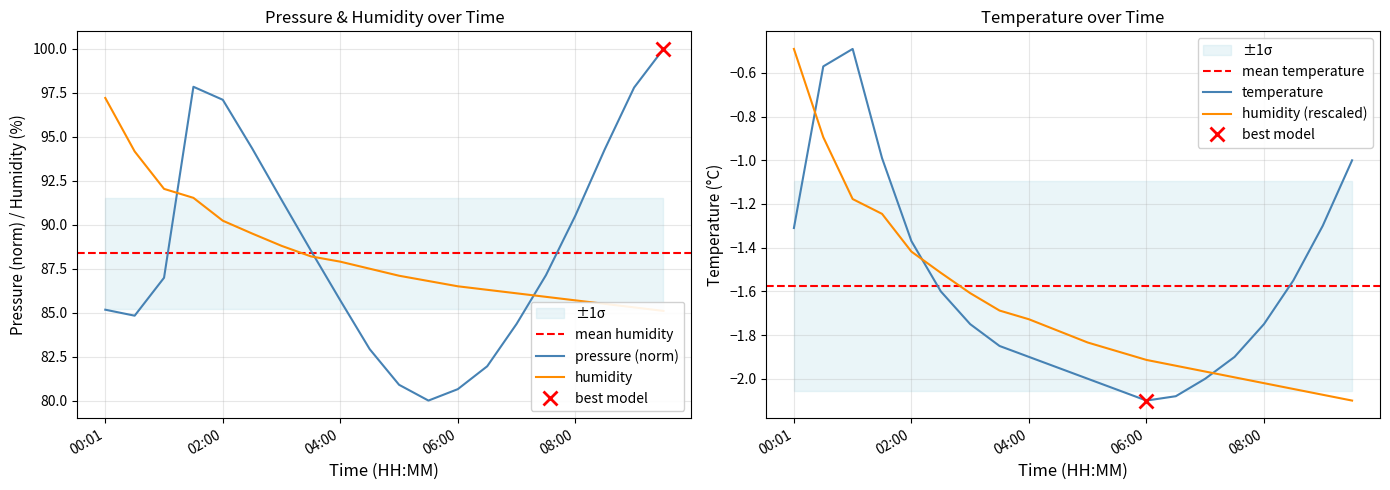

True or false: humidity and temperature cross at least once.

False